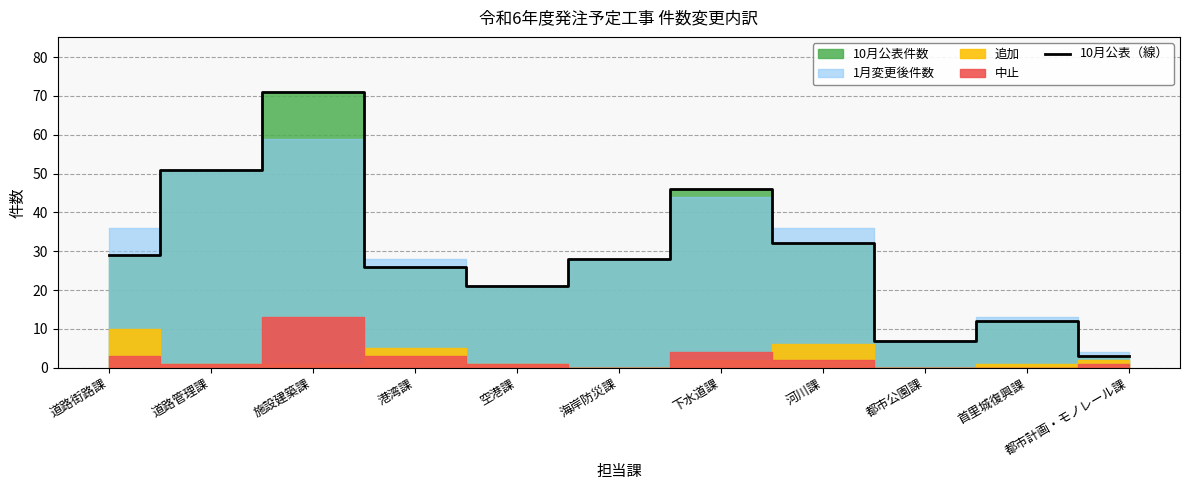

Where is the data nearest to the value 37?

河川課